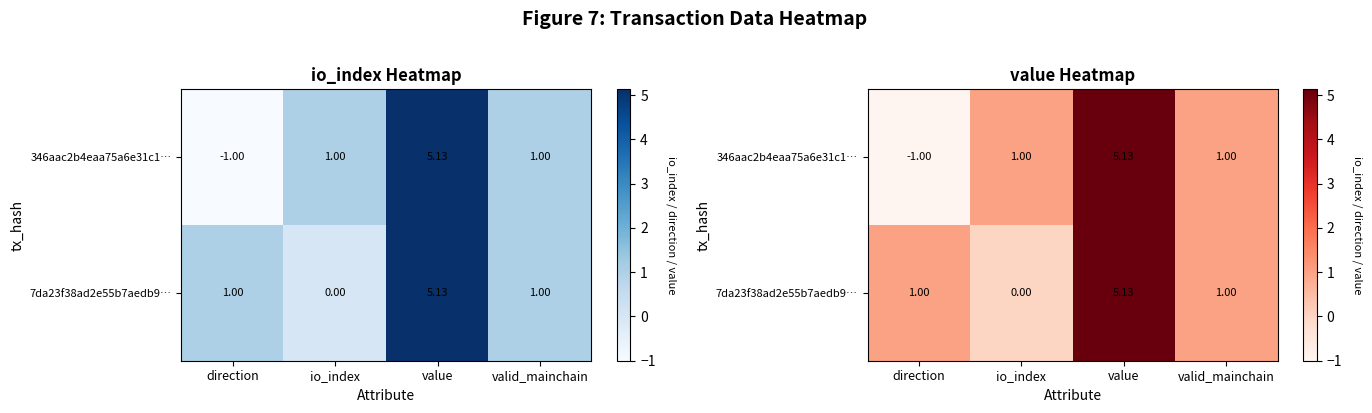

Where is 7da23f38ad2e55b7aedb9… nearest to the value 2?

direction